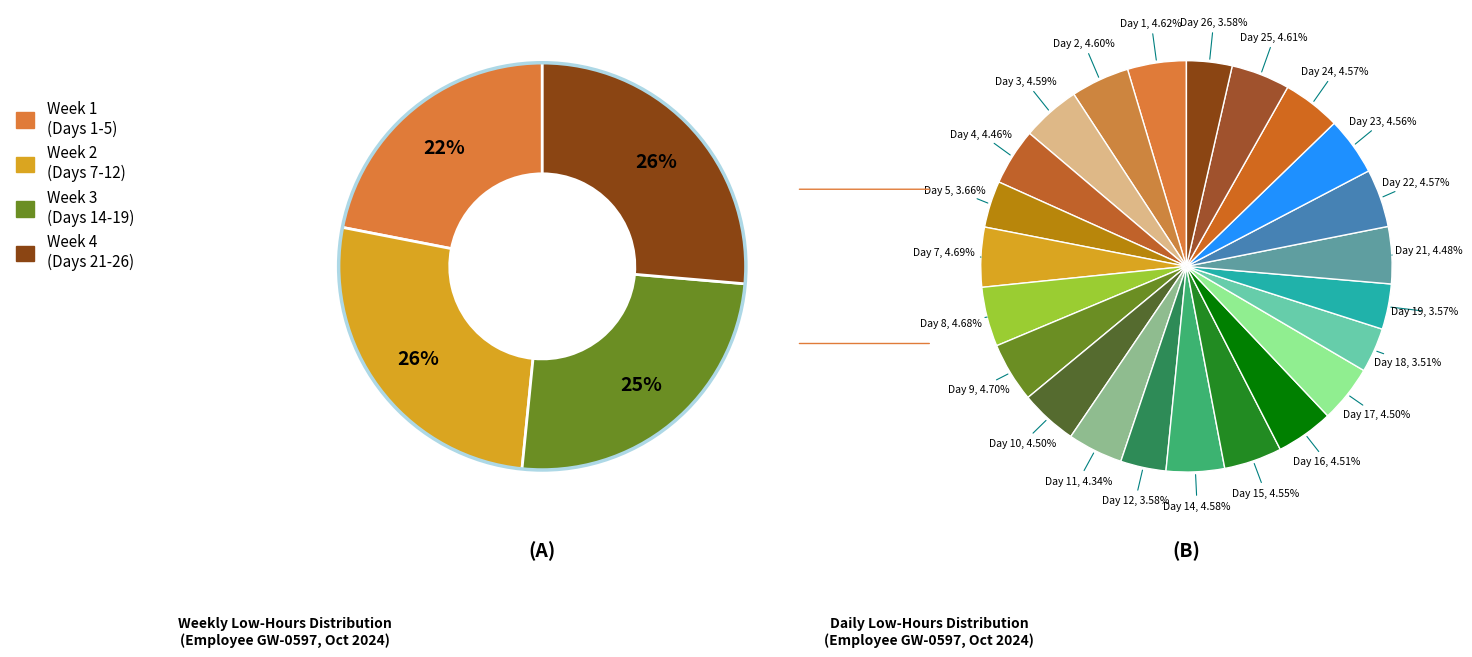

Which slice is the smallest?

Day 18